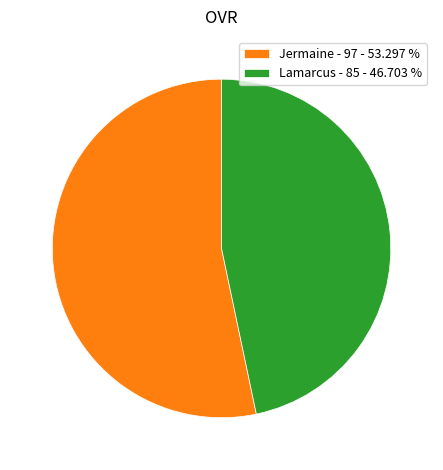

Approximately how many times larger is the value at Jermaine - 97 - 53.297 % compared to Lamarcus - 85 - 46.703 %?

1.1